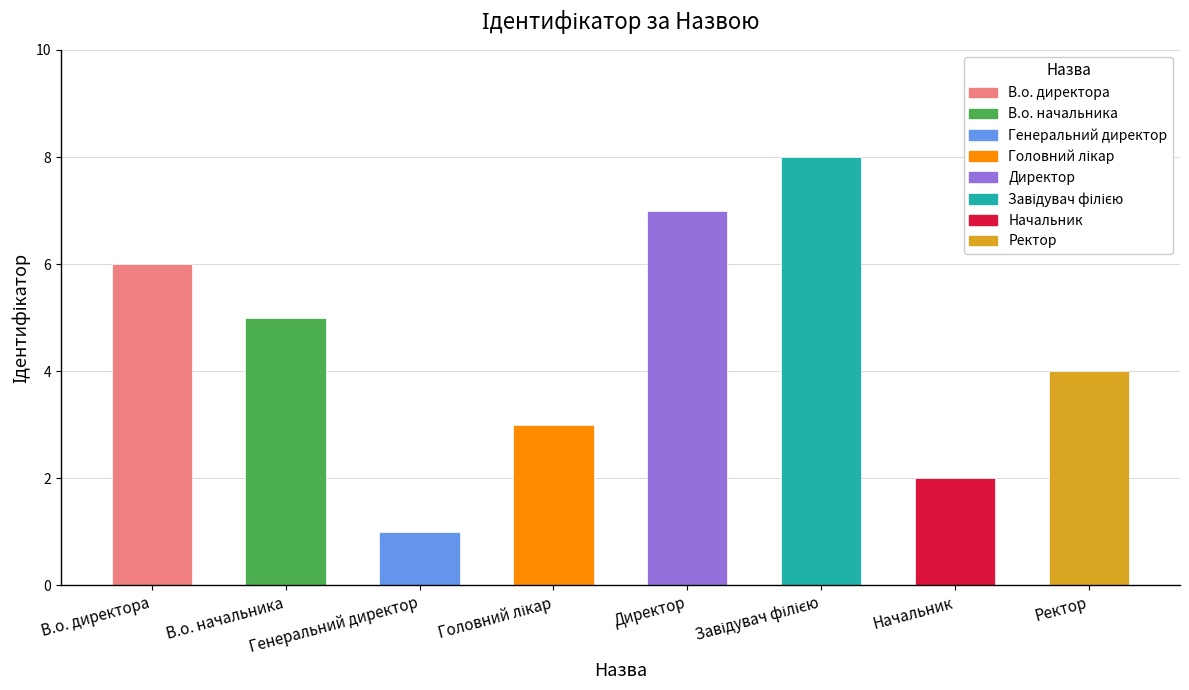

What is the greatest value displayed?

8